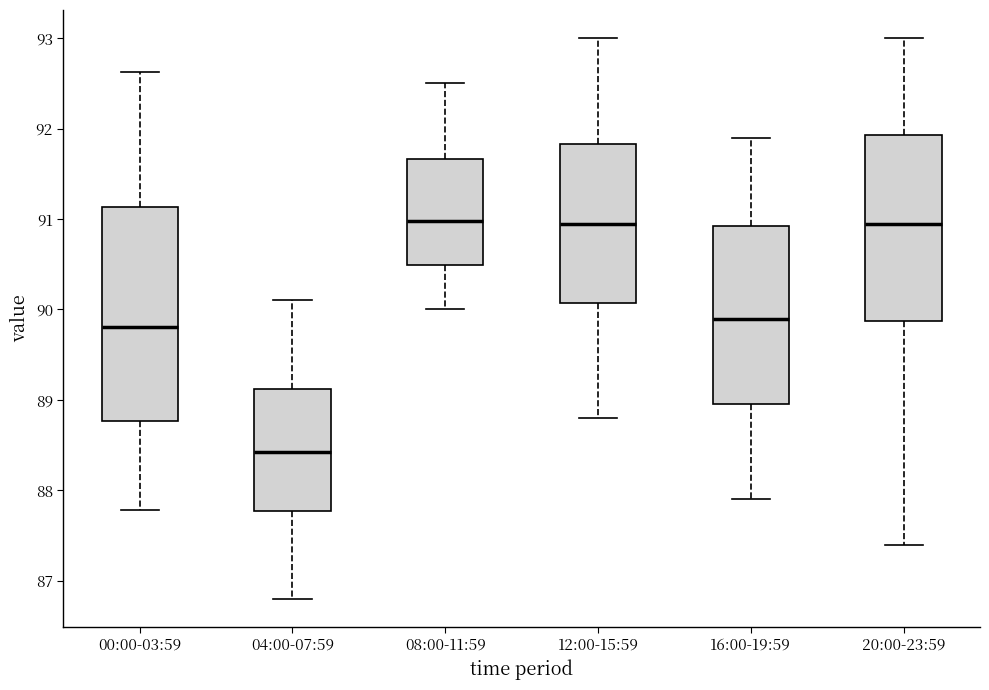

Comparing the boxes themselves (not the whiskers), which one is the tallest?

00:00-03:59